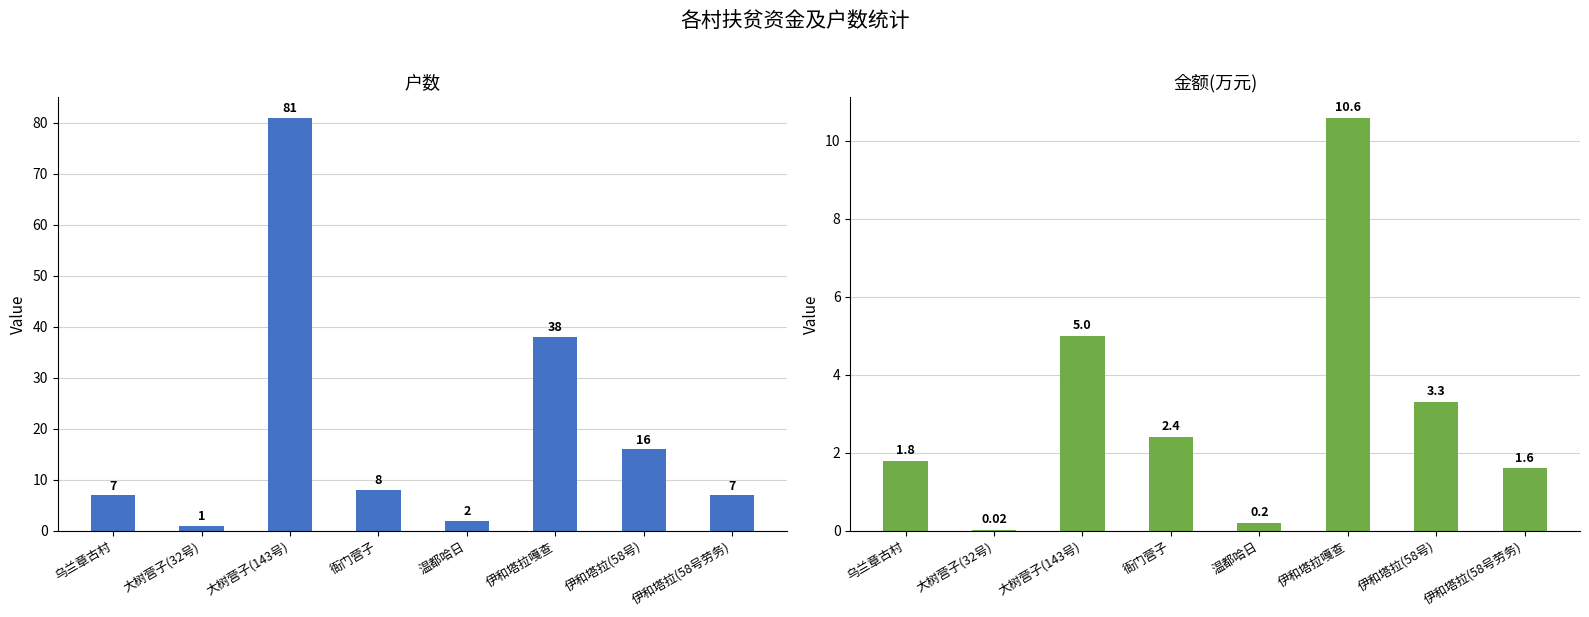

Is it true that 金额(万元) equals 5.6 at 伊和塔拉(58号)?

False